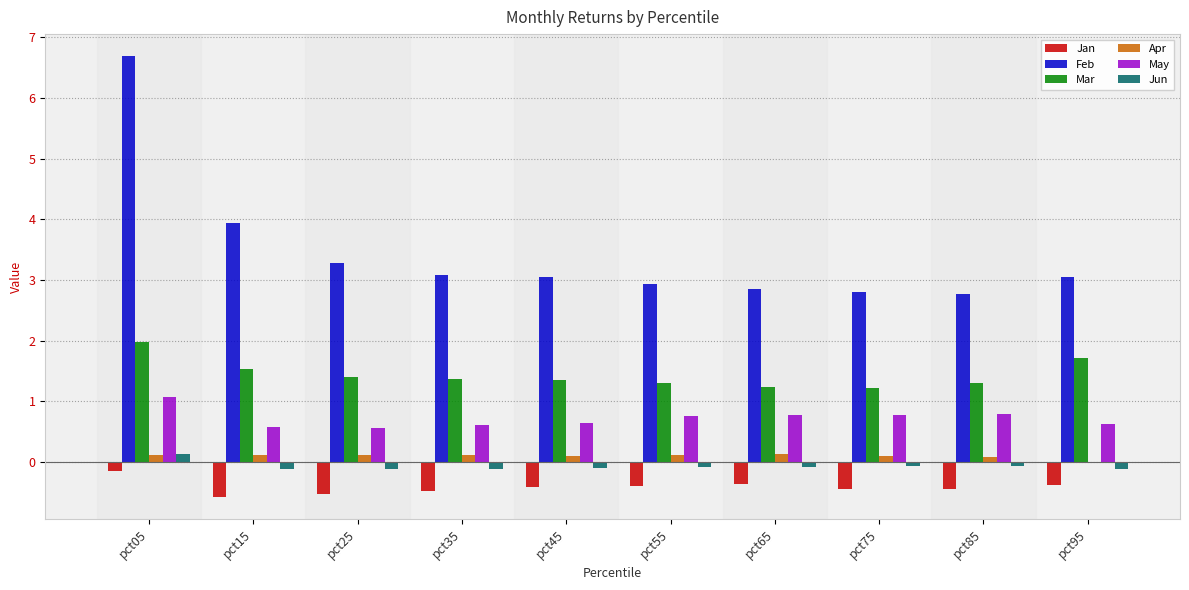

Are the bars horizontal?

No